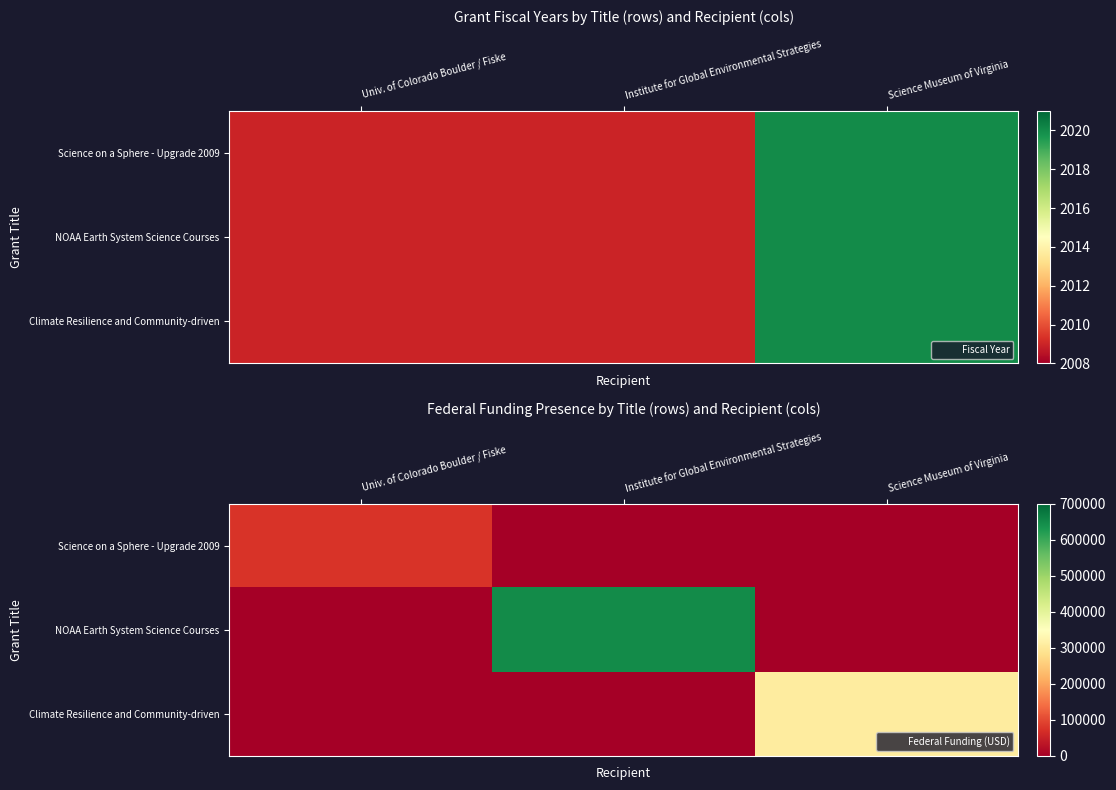

List the labels in order of Science on a Sphere - Upgrade 2009 value, smallest first.

Institute for Global Environmental Strategies, Science Museum of Virginia, Univ. of Colorado Boulder / Fiske